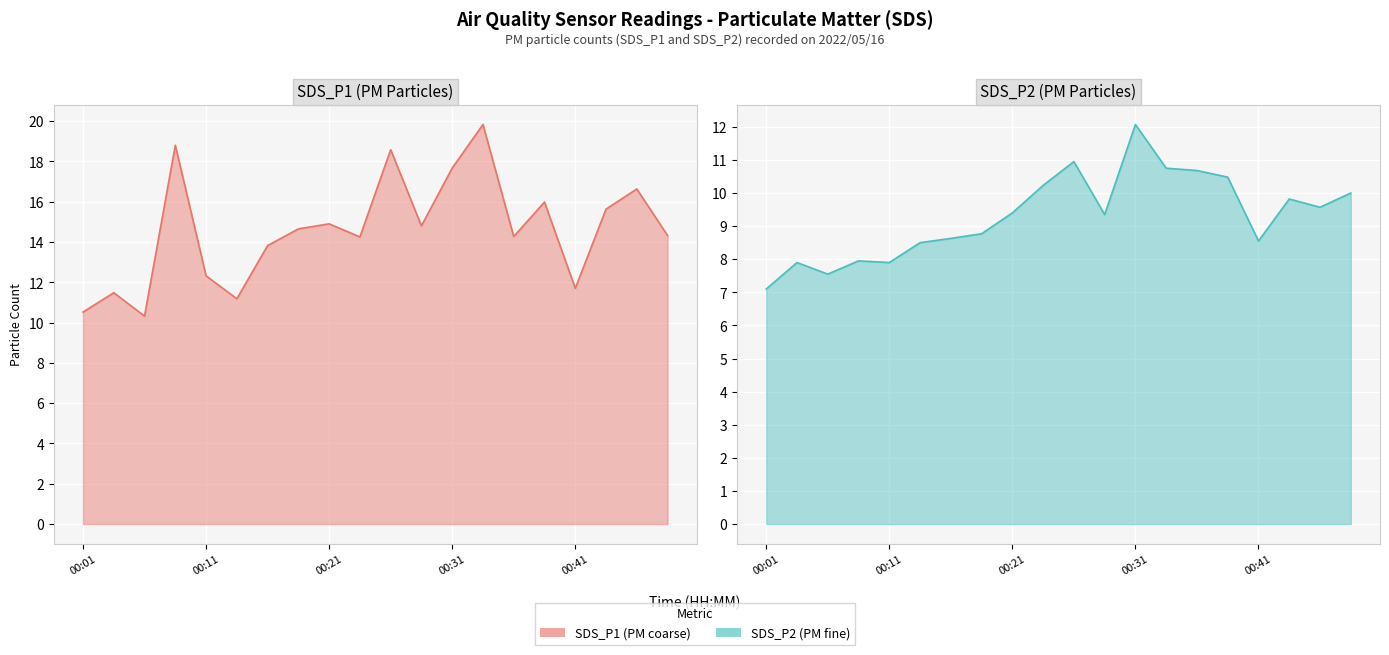

What is the value of the SDS_P1 point at the 20th from the left?

14.3